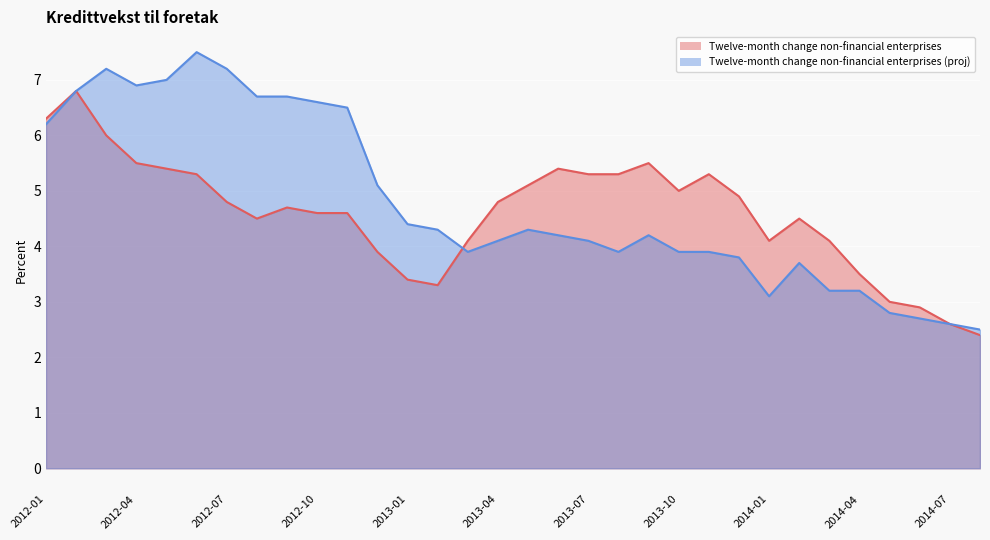

What is the difference between the highest and lowest values at 2013-11?

1.4